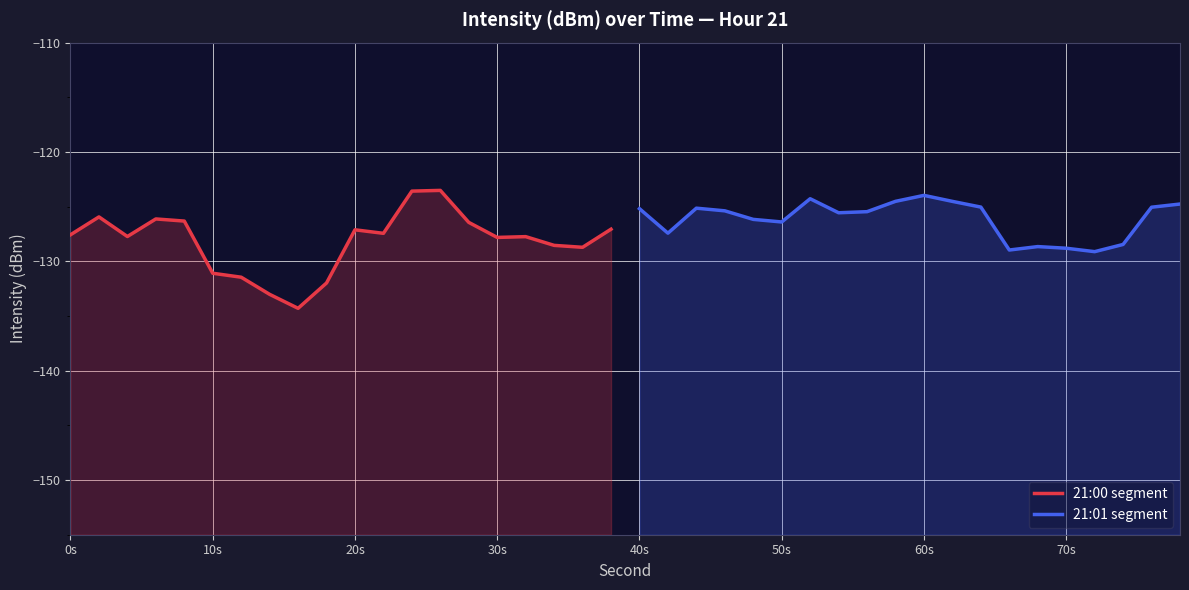

List the series in order of their overall mean, highest first.

21:01 segment, 21:00 segment